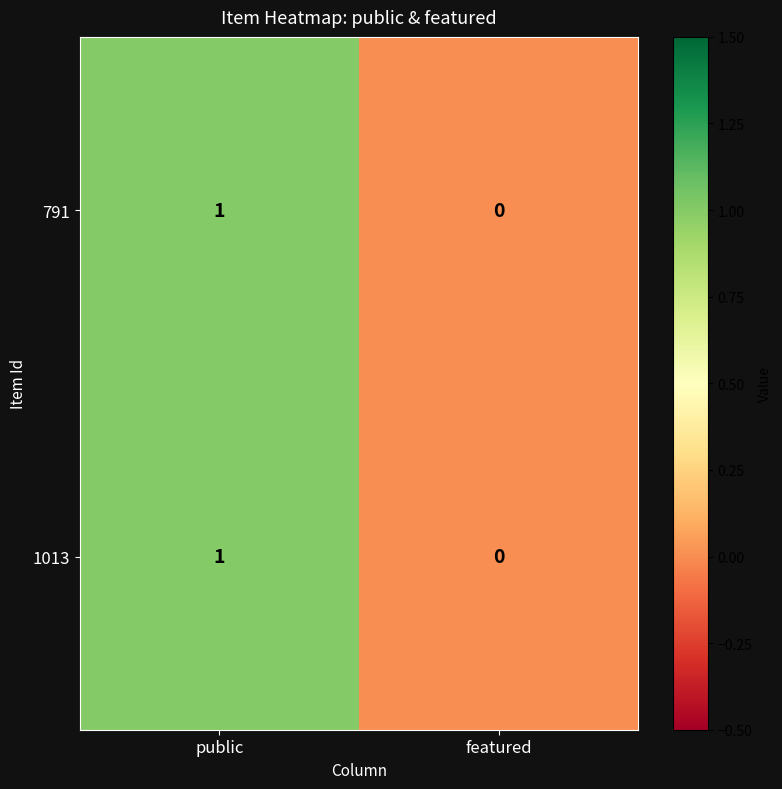

What is the total value across all series at public?

2